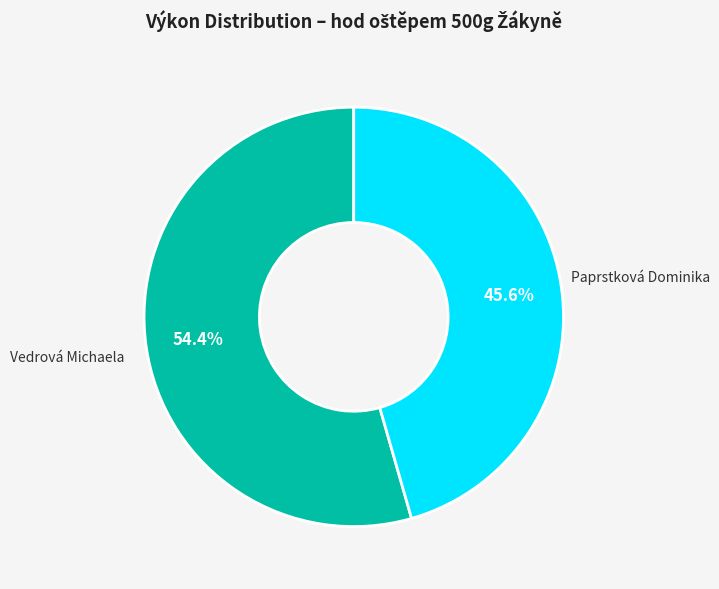

Is there any slice that represents more than half of the pie?

Yes